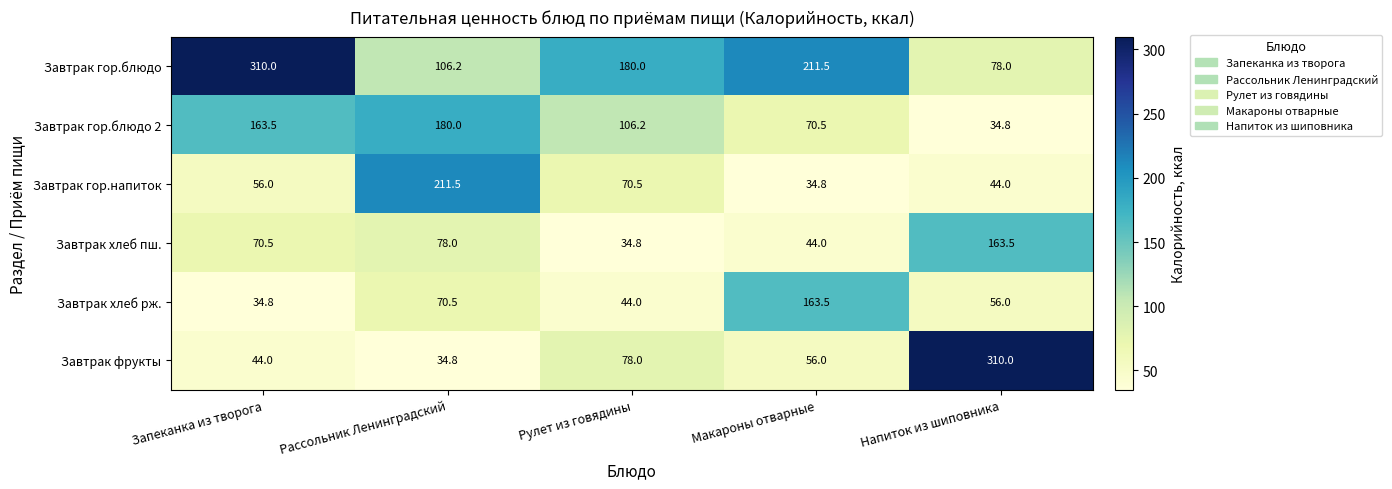

At which label does Завтрак хлеб пш. reach its peak?

Напиток из шиповника